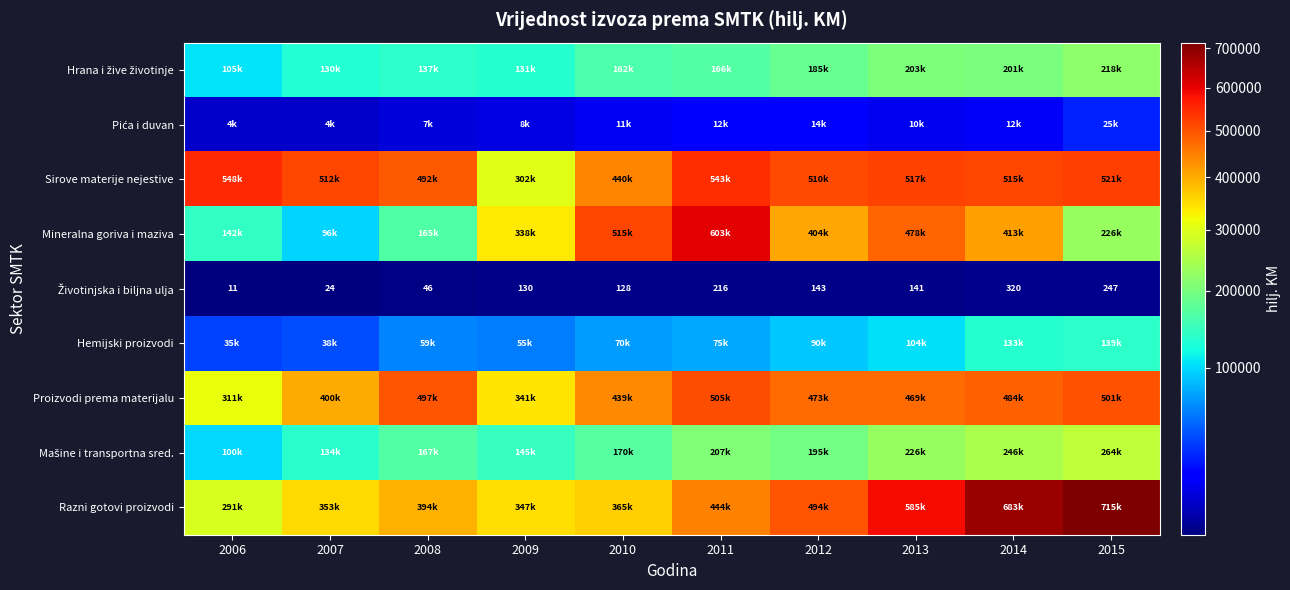

Which category has the lowest value across all series?

2006